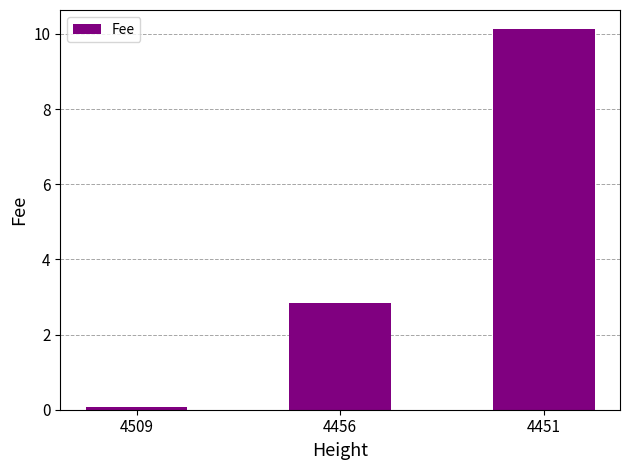

Reading left to right, what are all the values shown in this chart?

0.1	2.9	10.1